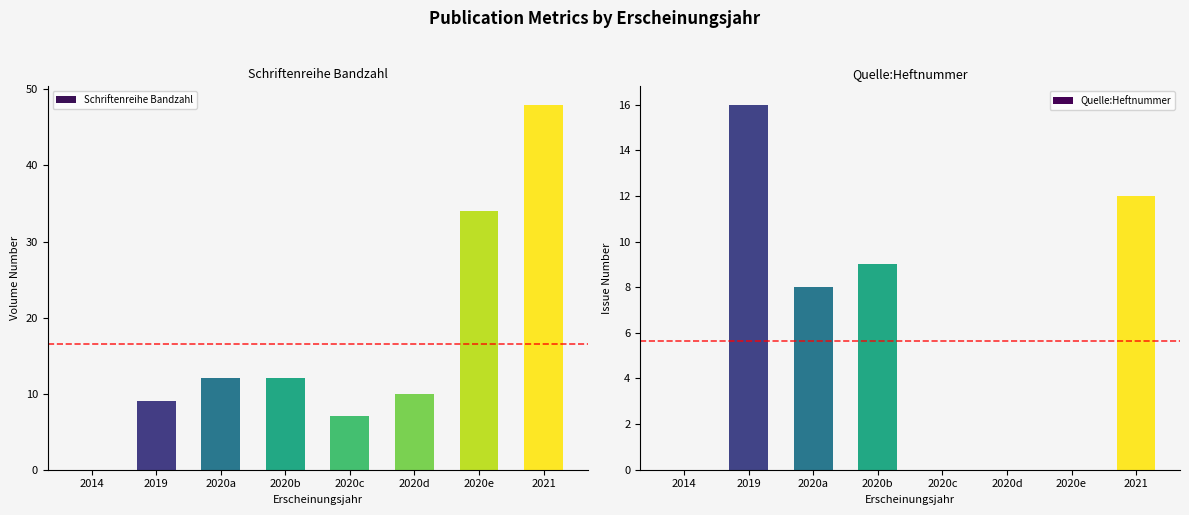

What is the difference between the maximum and minimum values in the Schriftenreihe Bandzahl series?

48